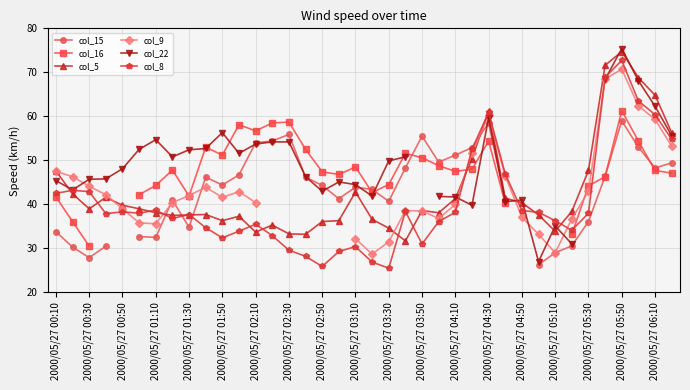

At which label does col_8 reach its peak?

2000/05/27 05:50